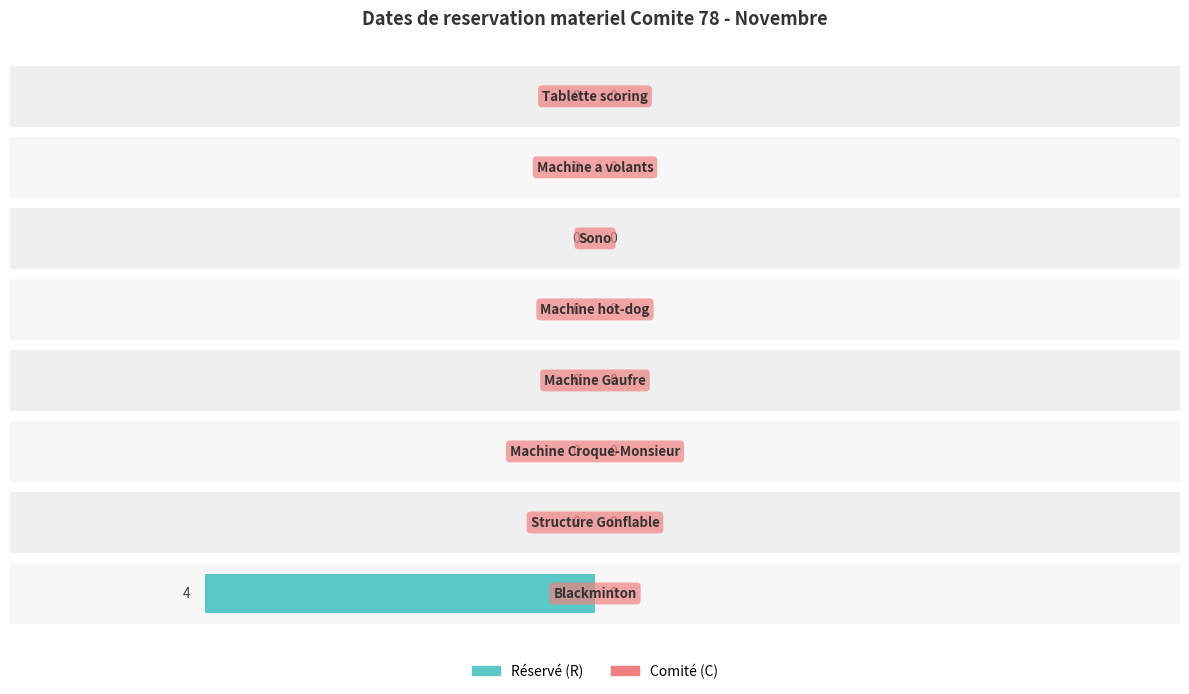

What is the value of the Réservé bar at the 2nd from the left?

0.6